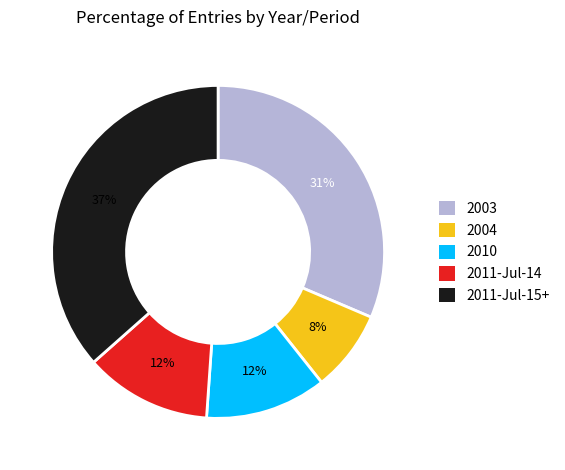

To the nearest percent, what is the difference between the largest and smallest slice percentages?

29%